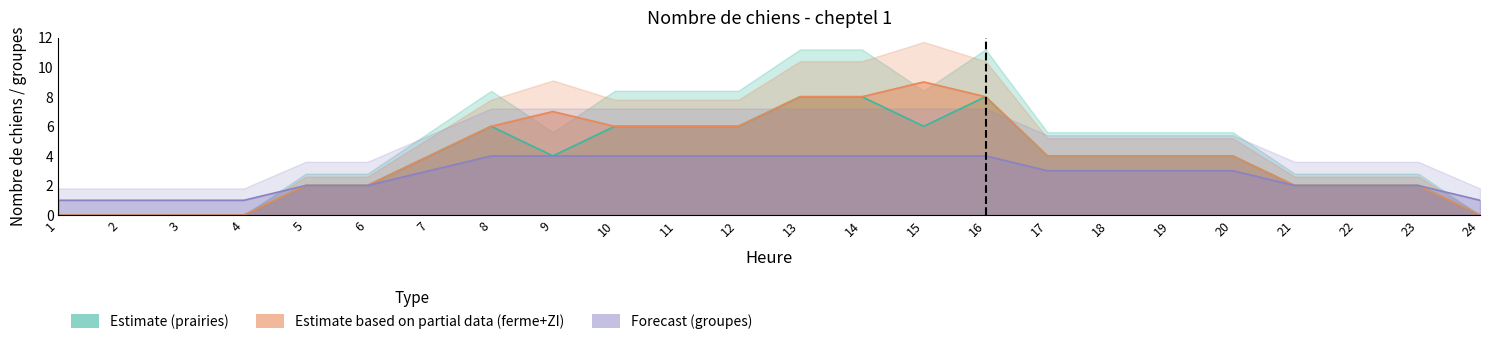

At 13, list the series in order from largest to smallest.

nbre de chiens sur prairies, nbre de chiens sur ferme + ZI, nombre de groupe de chiens a nourrir